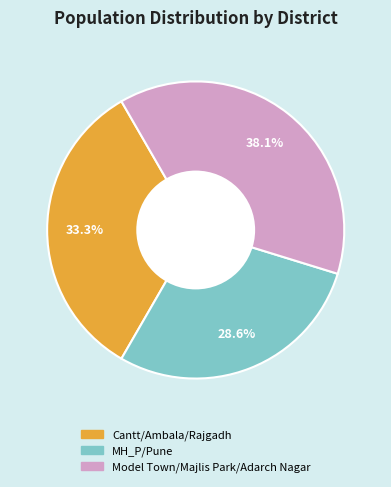

How many slices are in this pie chart?

3